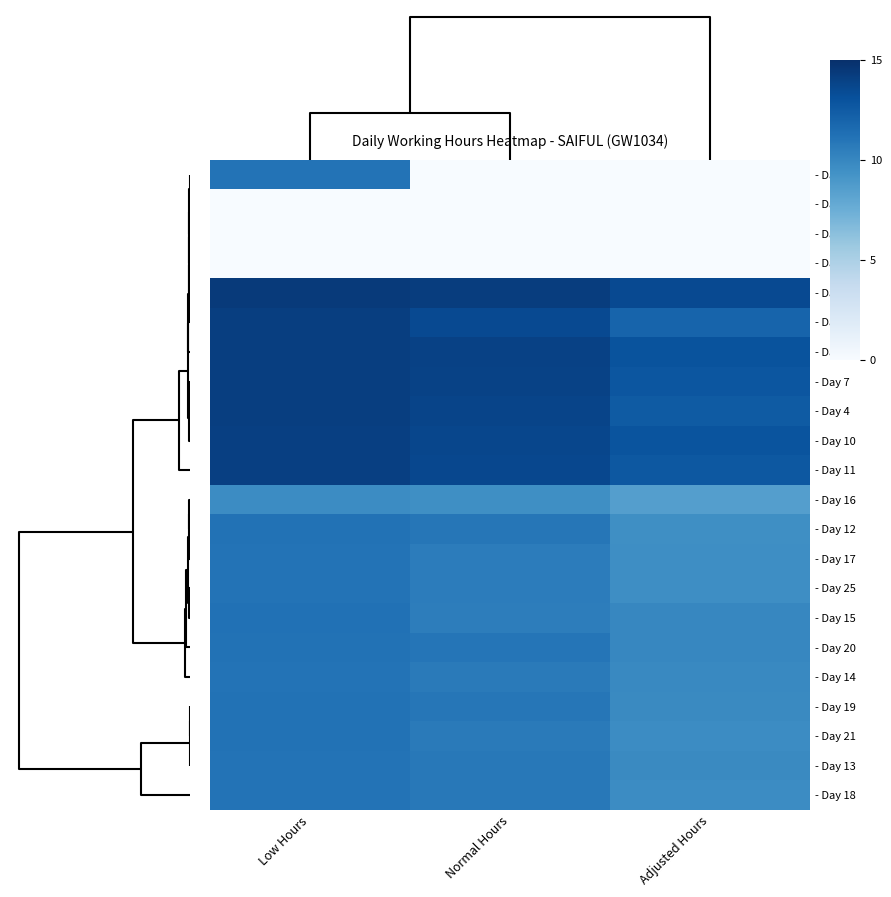

Count the number of data series in this chart.

22